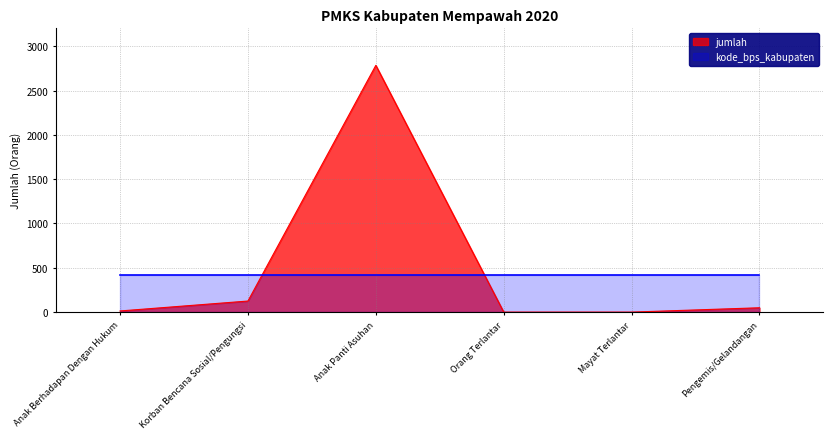

How many interior local peaks (higher than both neighbors) does the data have?

1